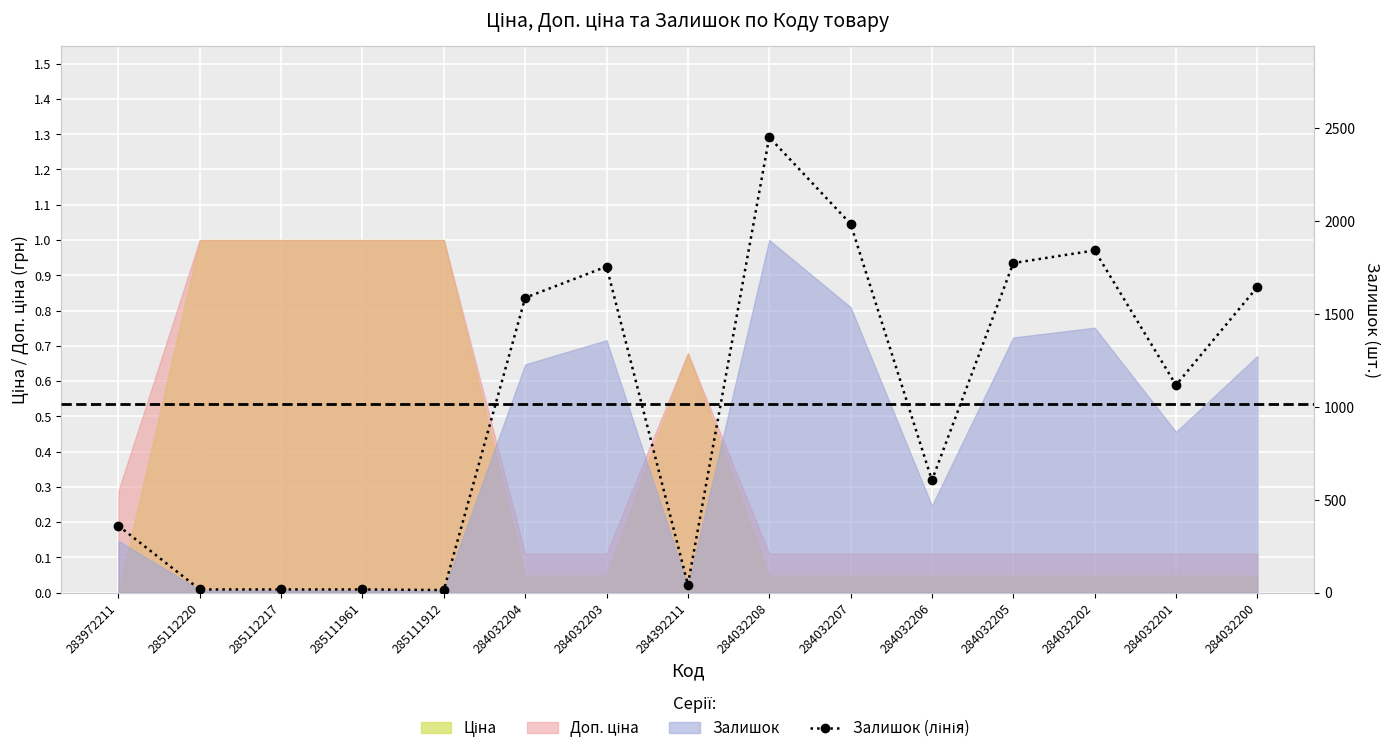

Approximately how many times larger is the value at 284032200 compared to 284032206?

2.7